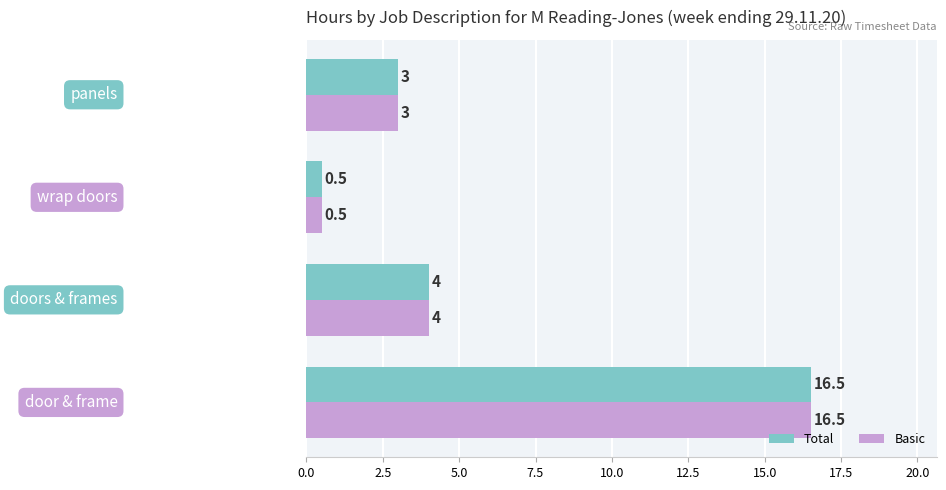

What is the highest value of the Basic series?

16.5